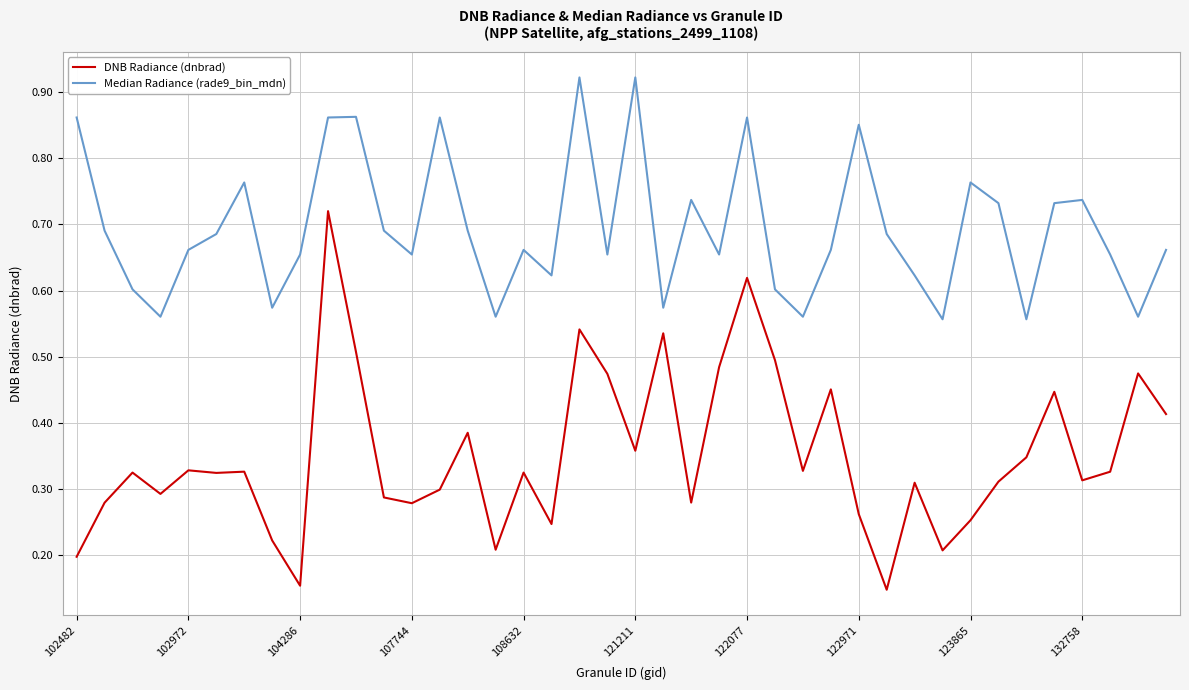

Which series has the widest spread of values?

DNB Radiance (dnbrad)